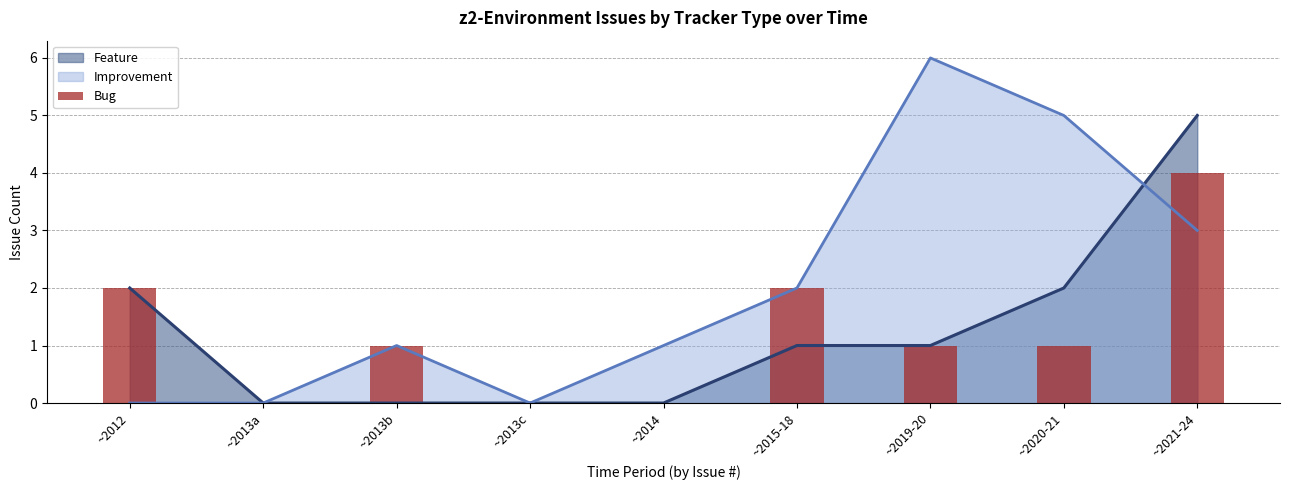

Is it true that Feature equals 2 at ~2013a?

False